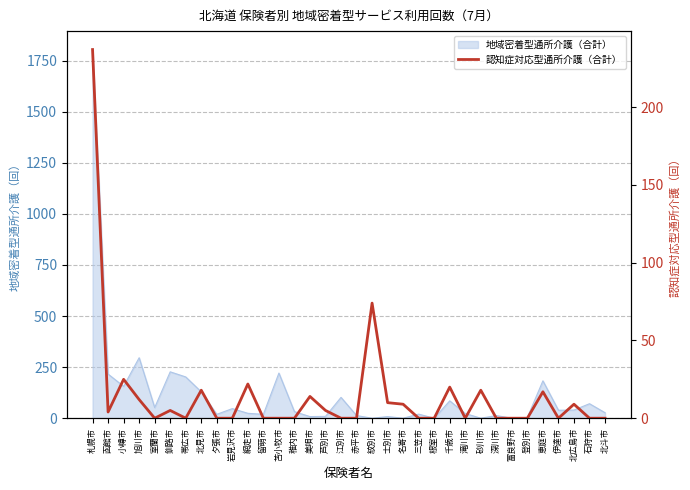

What is the label of the 21st point from the right?

稚内市